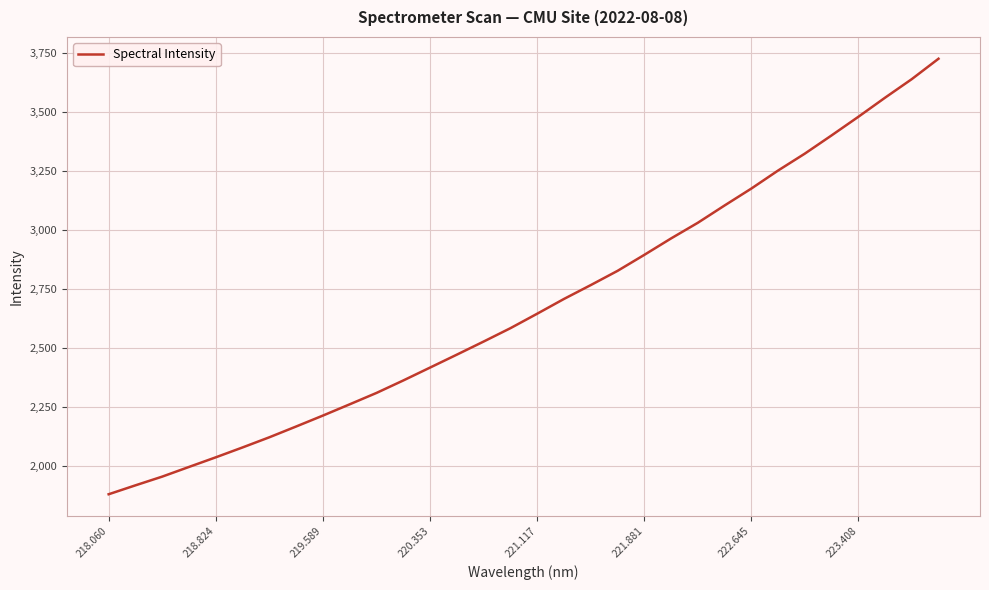

Is this an area chart (filled region under the line)?

No